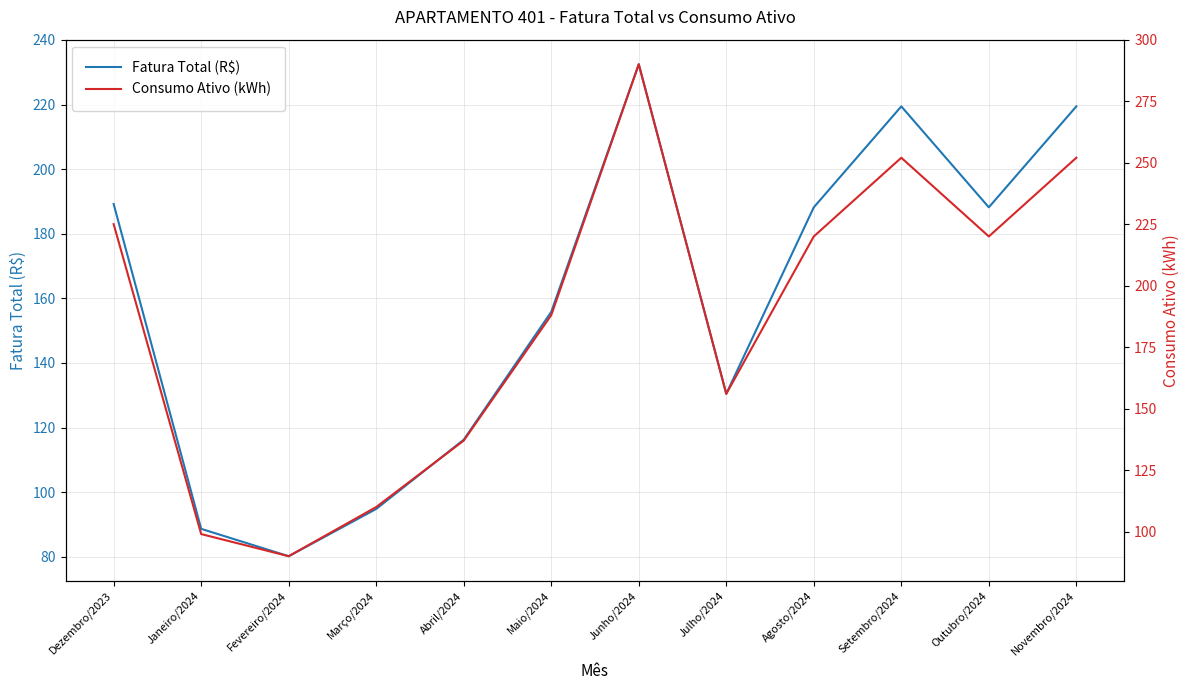

How many lines are shown in the chart?

2